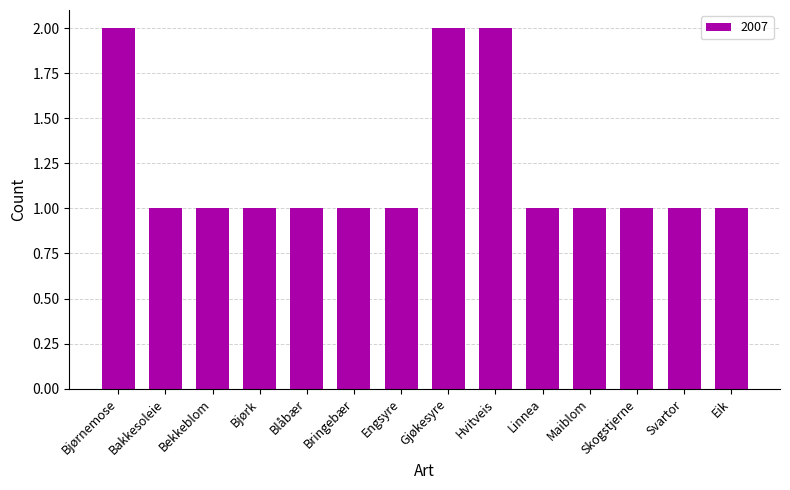

Count the number of categories in the chart.

14